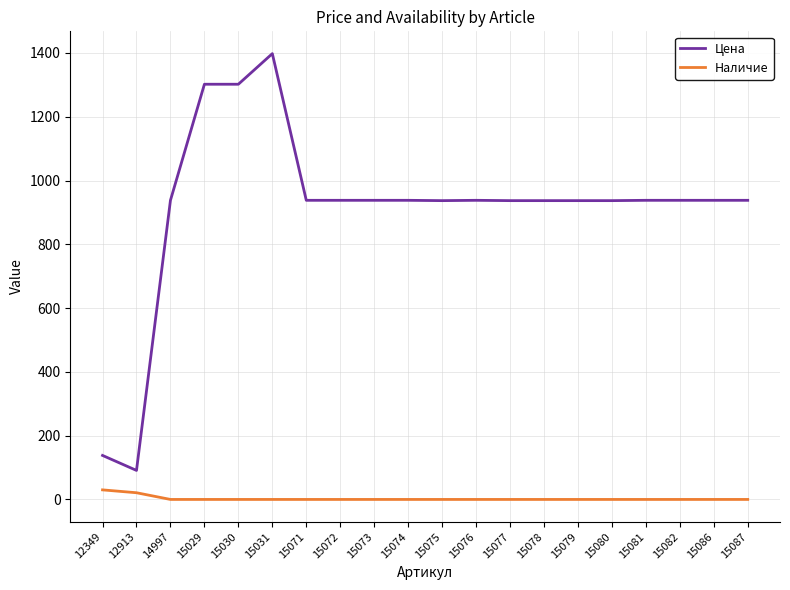

Count the number of categories in the chart.

20